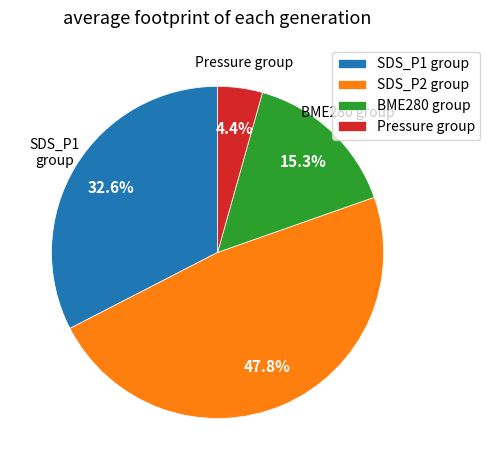

Rank the categories by value from lowest to highest.

Pressure group, BME280 group, SDS_P1 group, SDS_P2 group